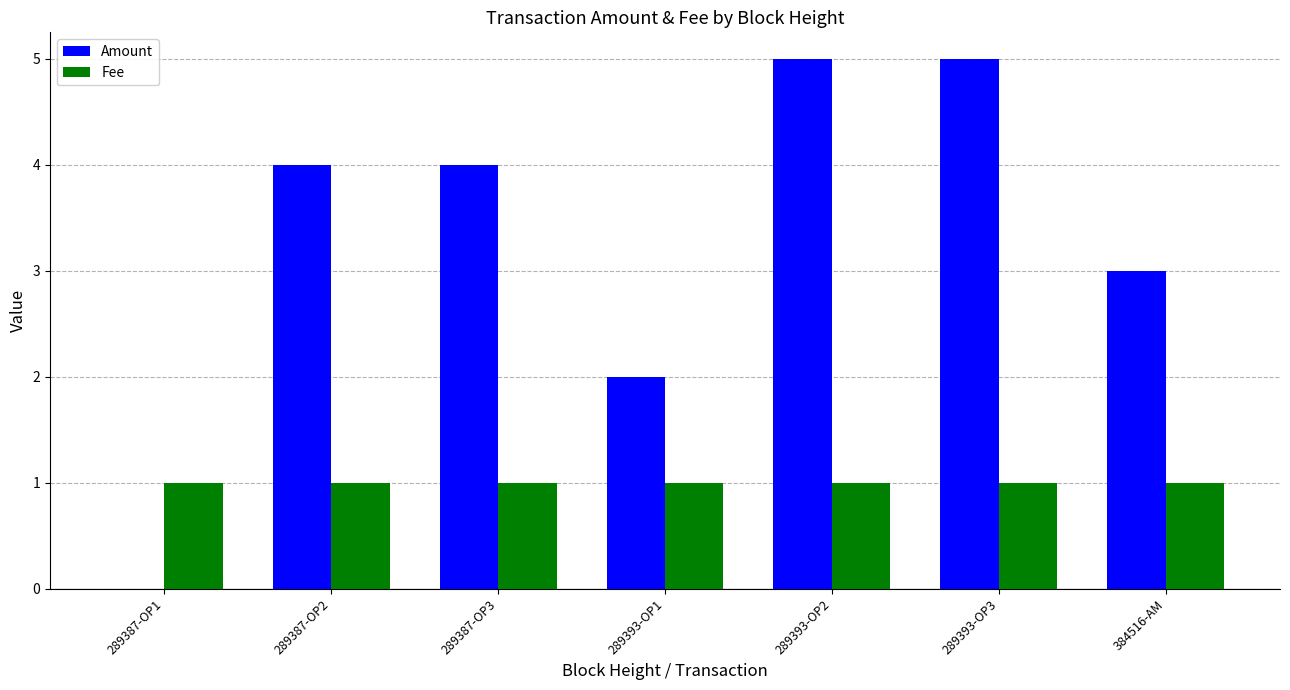

Is it true that Amount equals 2 at 289387-OP3?

False